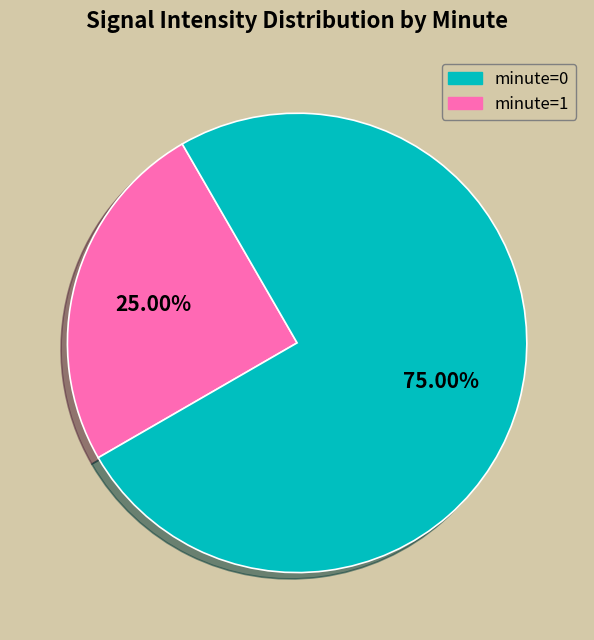

Is there a majority slice in this chart?

Yes